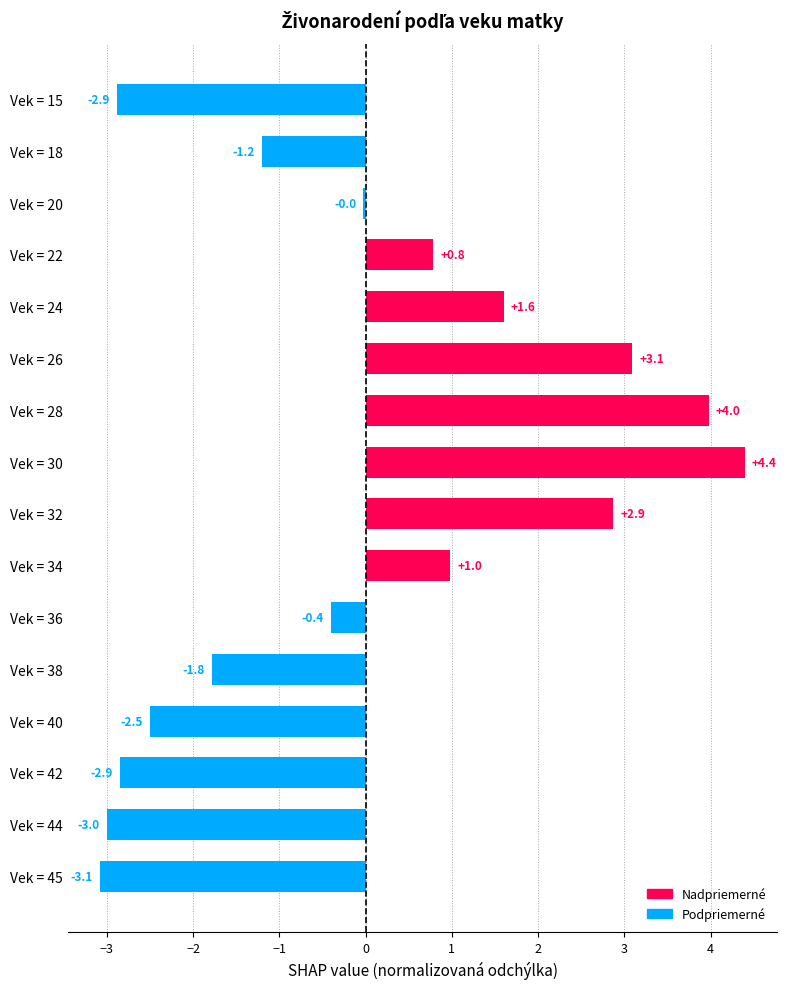

Where is the data nearest to the value 0?

Vek = 20